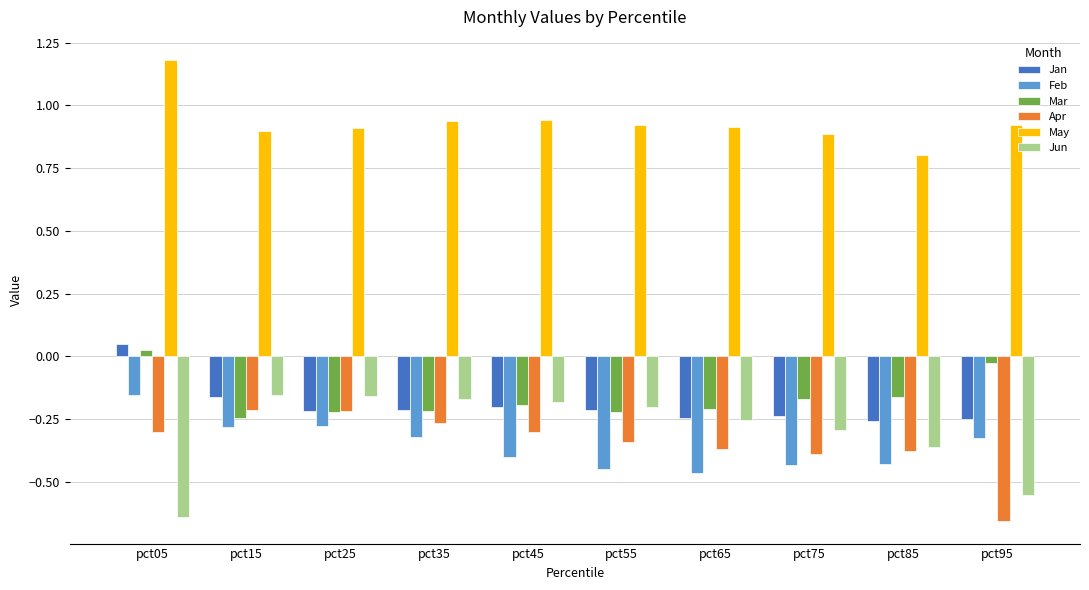

What is the sum of all Jun values?

-3.0